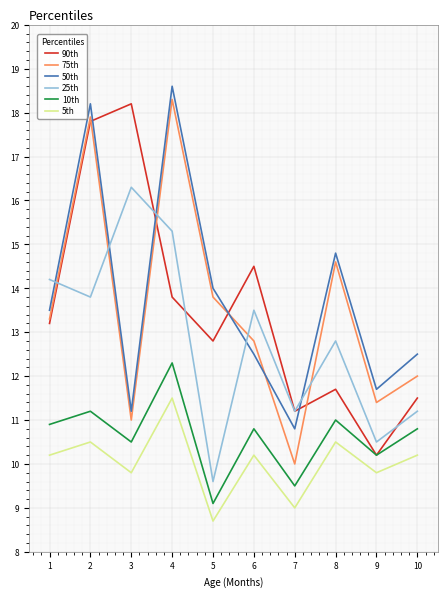

Is this an area chart (filled region under the line)?

No